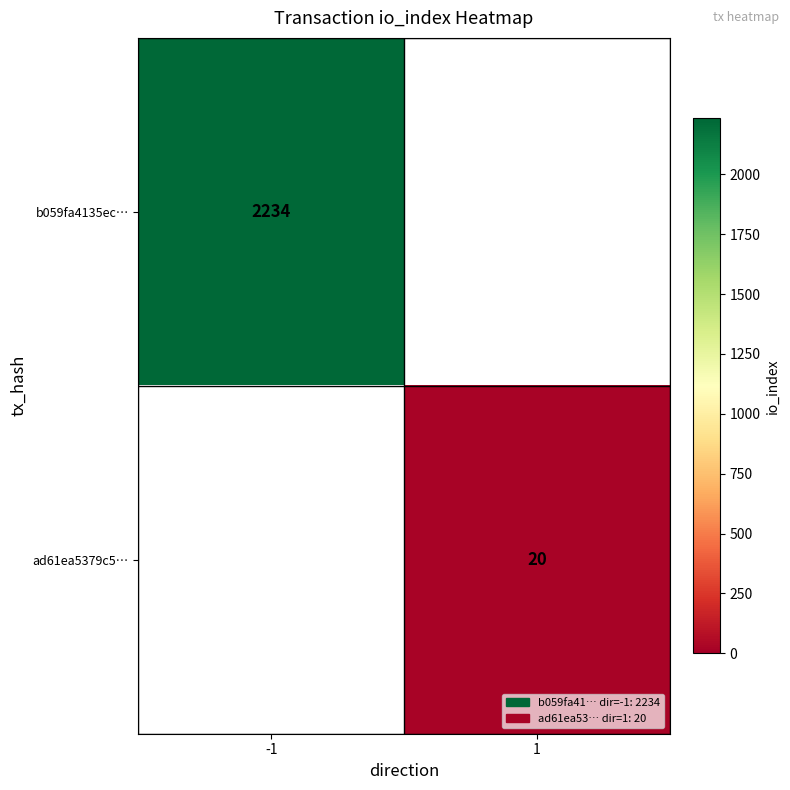

Is it true that b059fa4135ec… equals 2234 at -1?

True